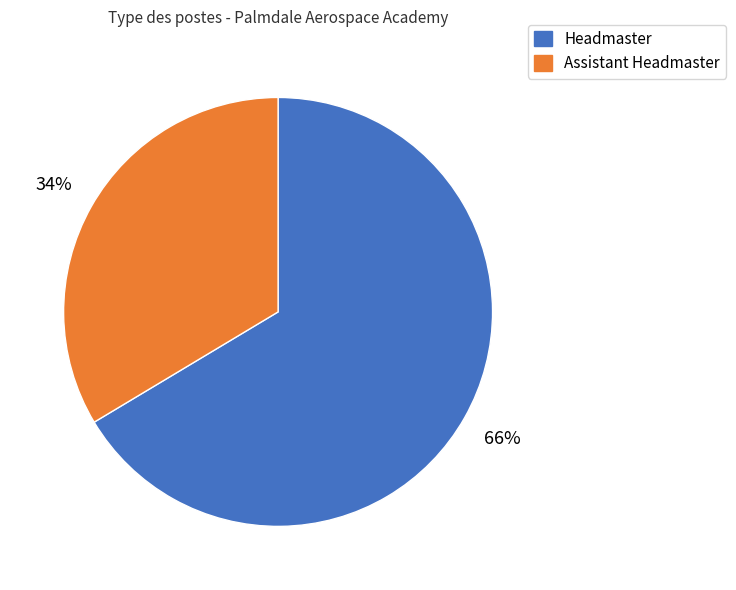

To the nearest percent, what is the combined percentage of Headmaster and Assistant Headmaster?

100%